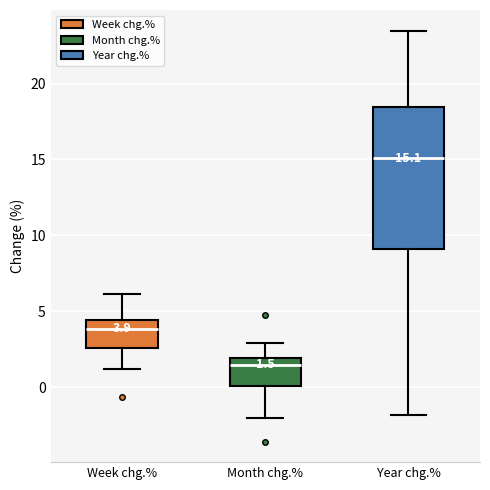

Which box's median line is the lowest?

Month chg.%